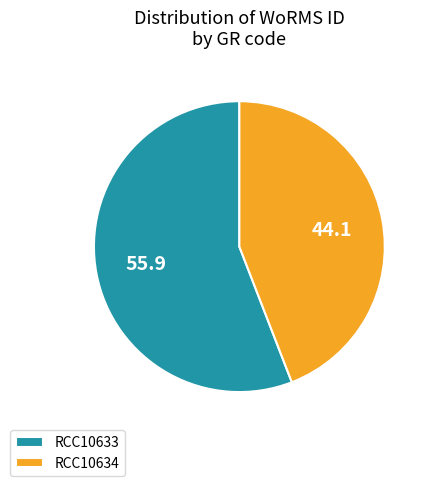

Which slice is the largest?

RCC10633